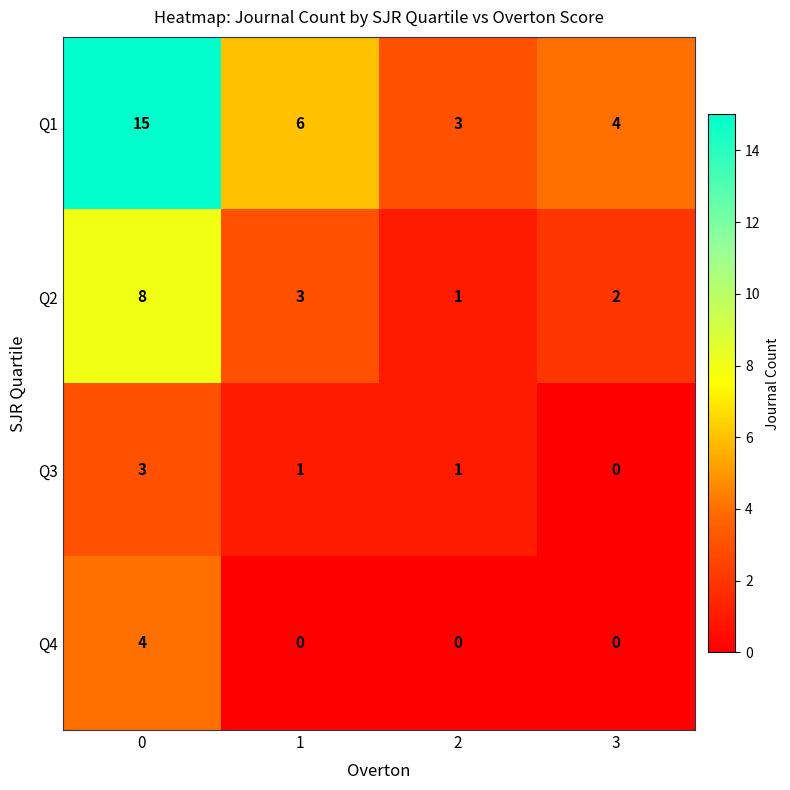

The value of Q3 at 3 is -1. True or false?

False